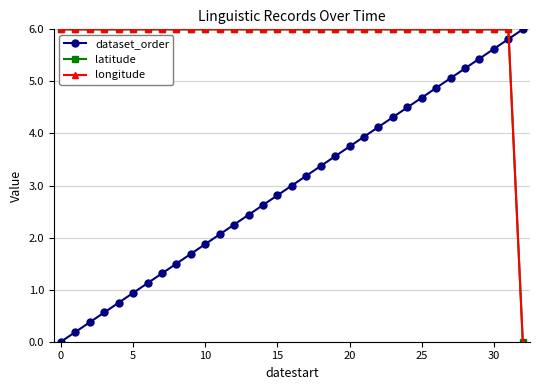

True or false: dataset_order and latitude intersect in this chart.

True